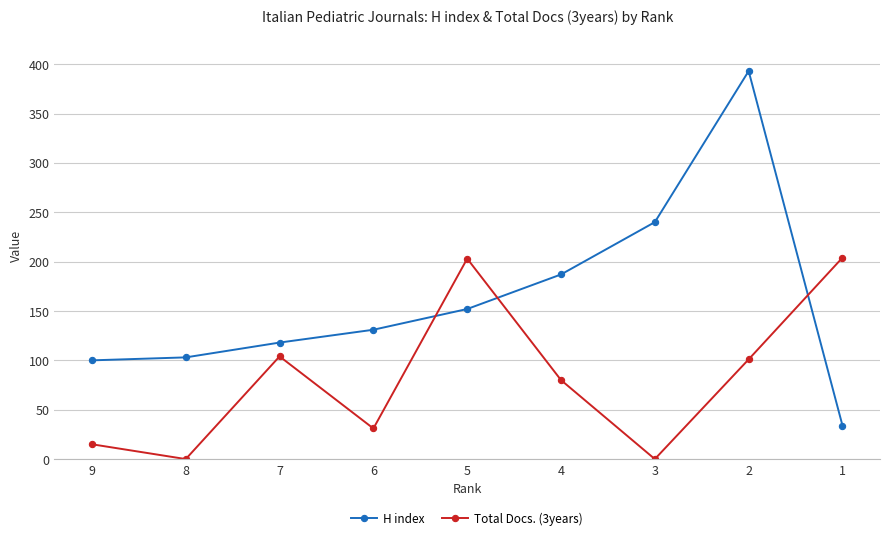

Count the number of categories in the chart.

9